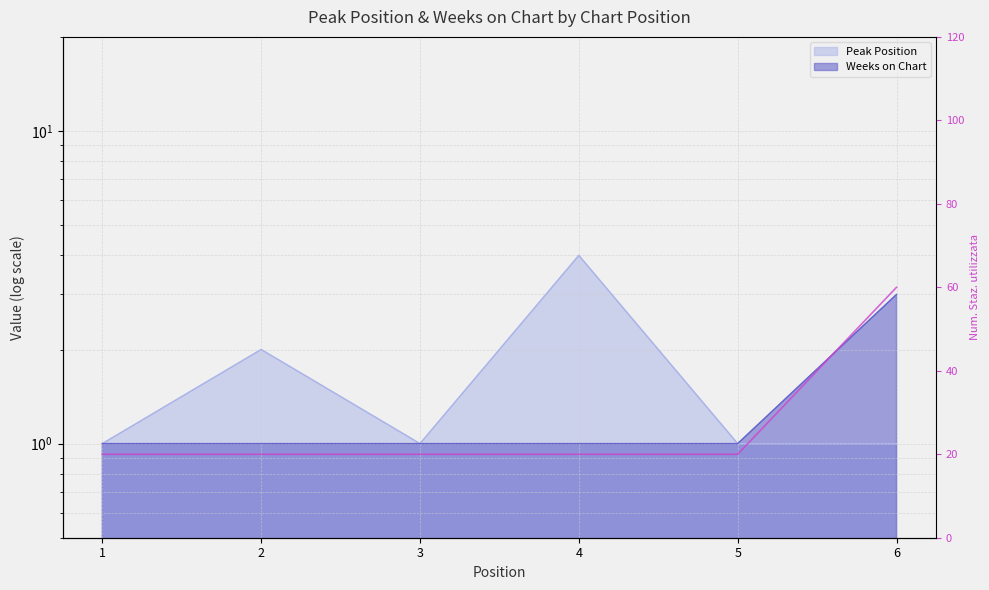

Where is the data nearest to the value 40?

1